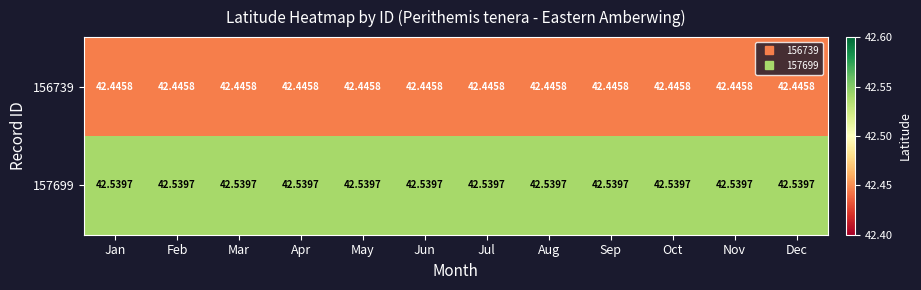

How many series are shown in this chart?

2